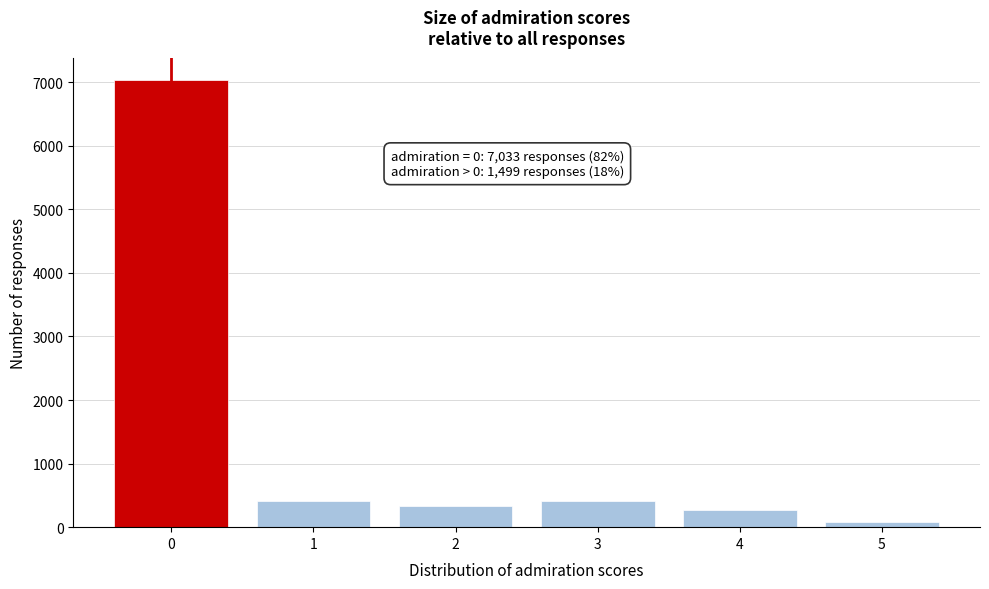

The value at 0 is 7033. True or false?

True